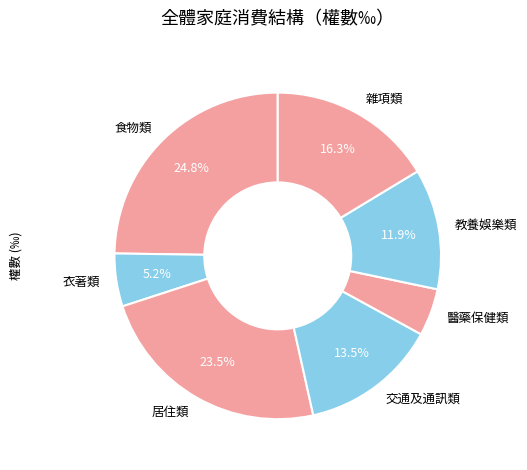

How many slices are in this pie chart?

7